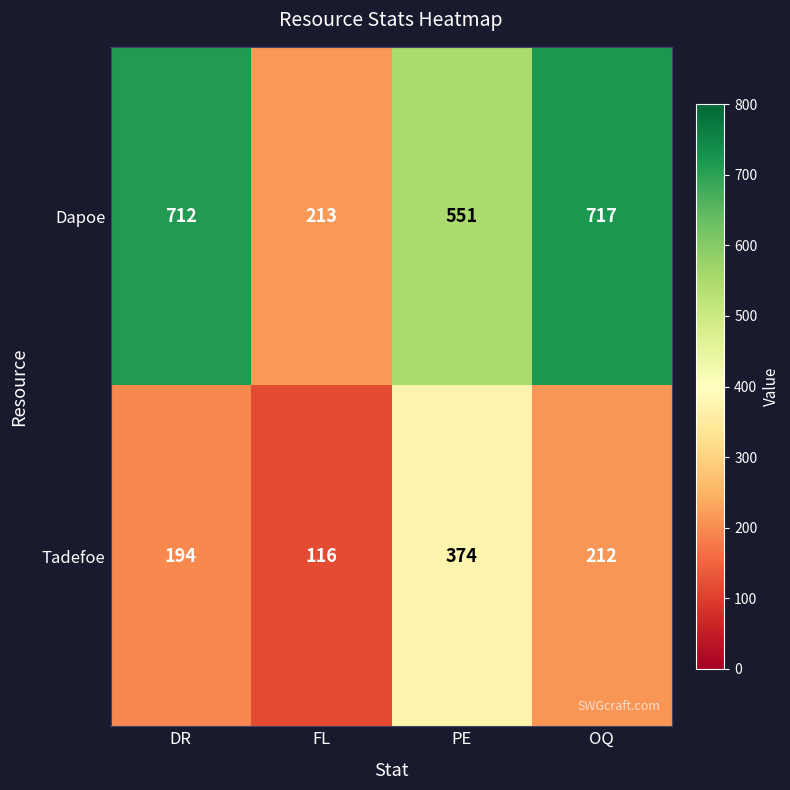

List the series in order of their overall mean, highest first.

Dapoe, Tadefoe